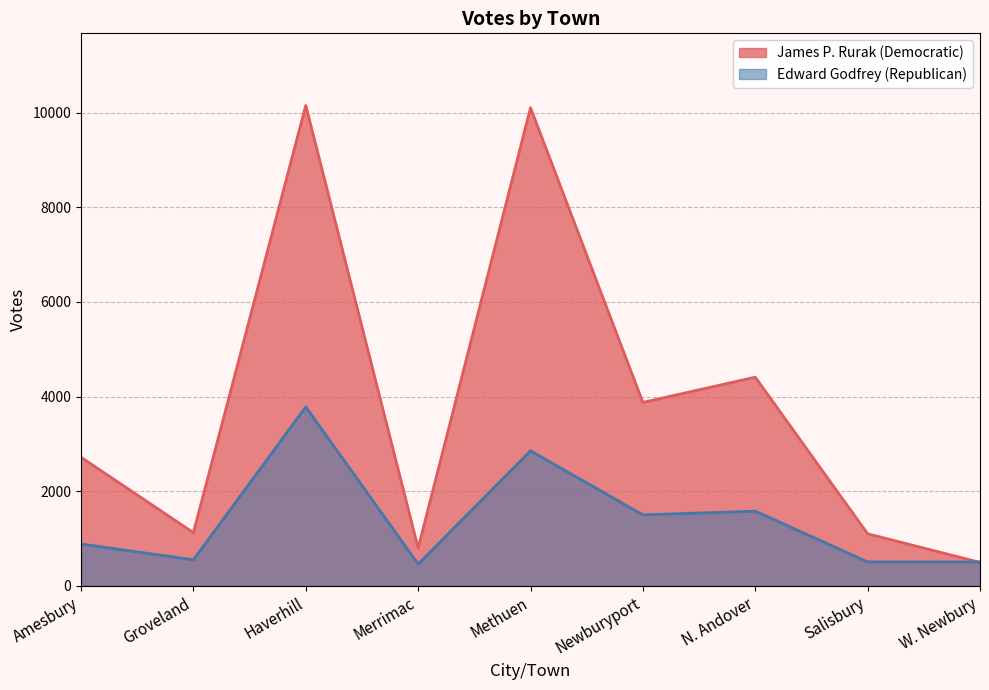

What is the sum of all James P. Rurak (Democratic) values?

34785